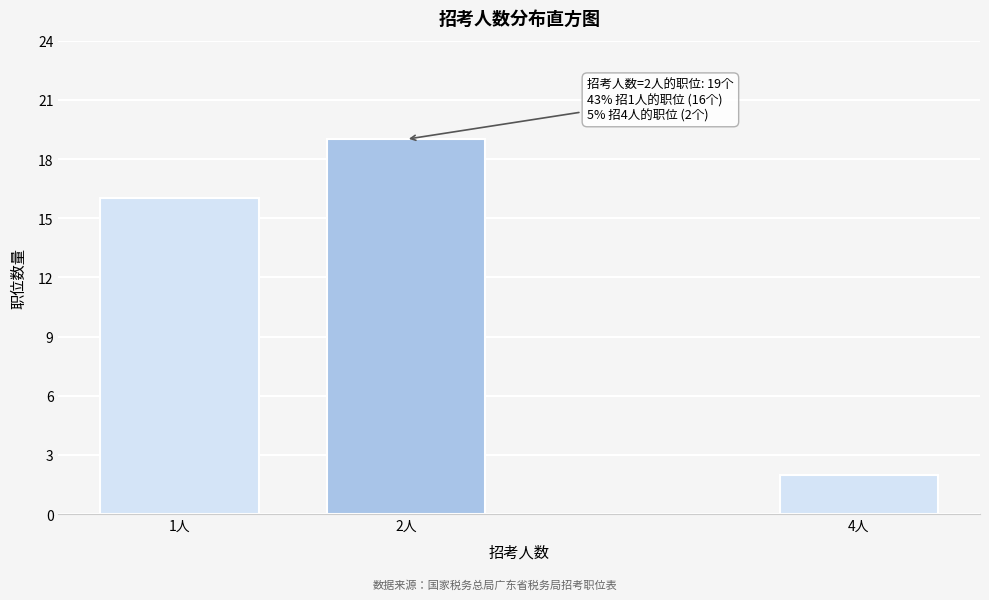

Reading right to left, extract all data points from this chart.

4人=2	2人=19	1人=16